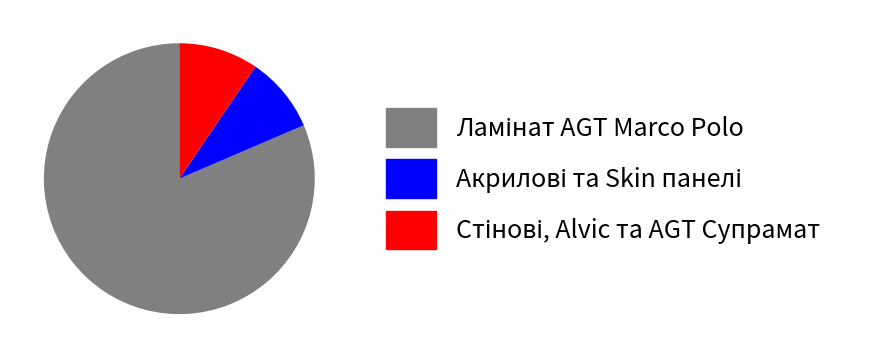

Is there any slice that represents more than half of the pie?

Yes